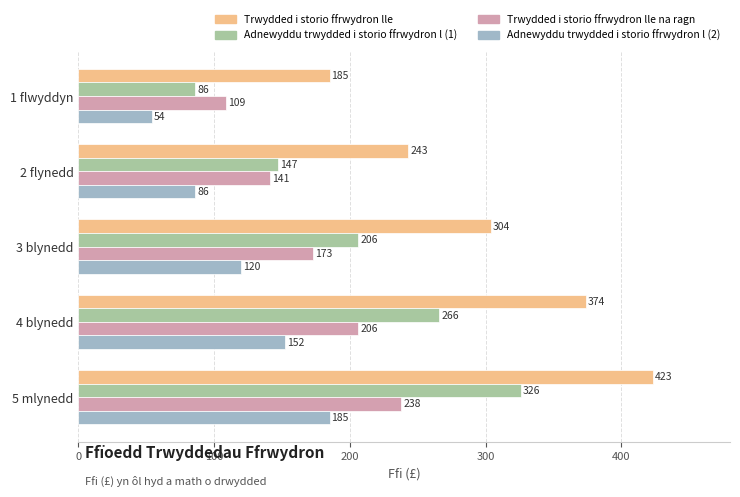

The value of Adnewyddu trwydded i storio ffrwydron l (2) at 3 blynedd is 186. True or false?

False